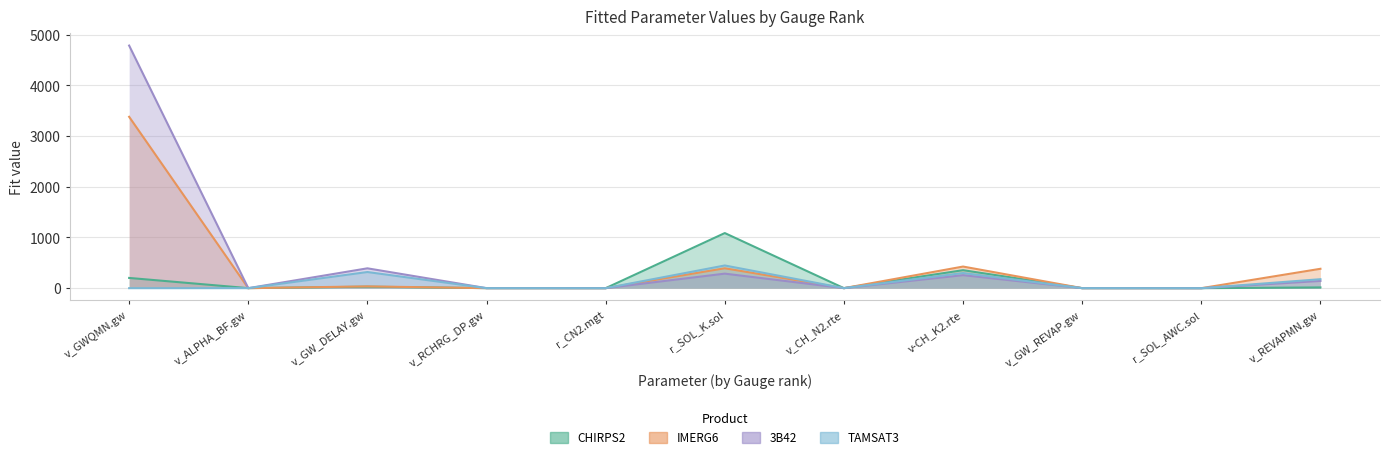

True or false: IMERG6 has more than 2 interior local peaks.

True